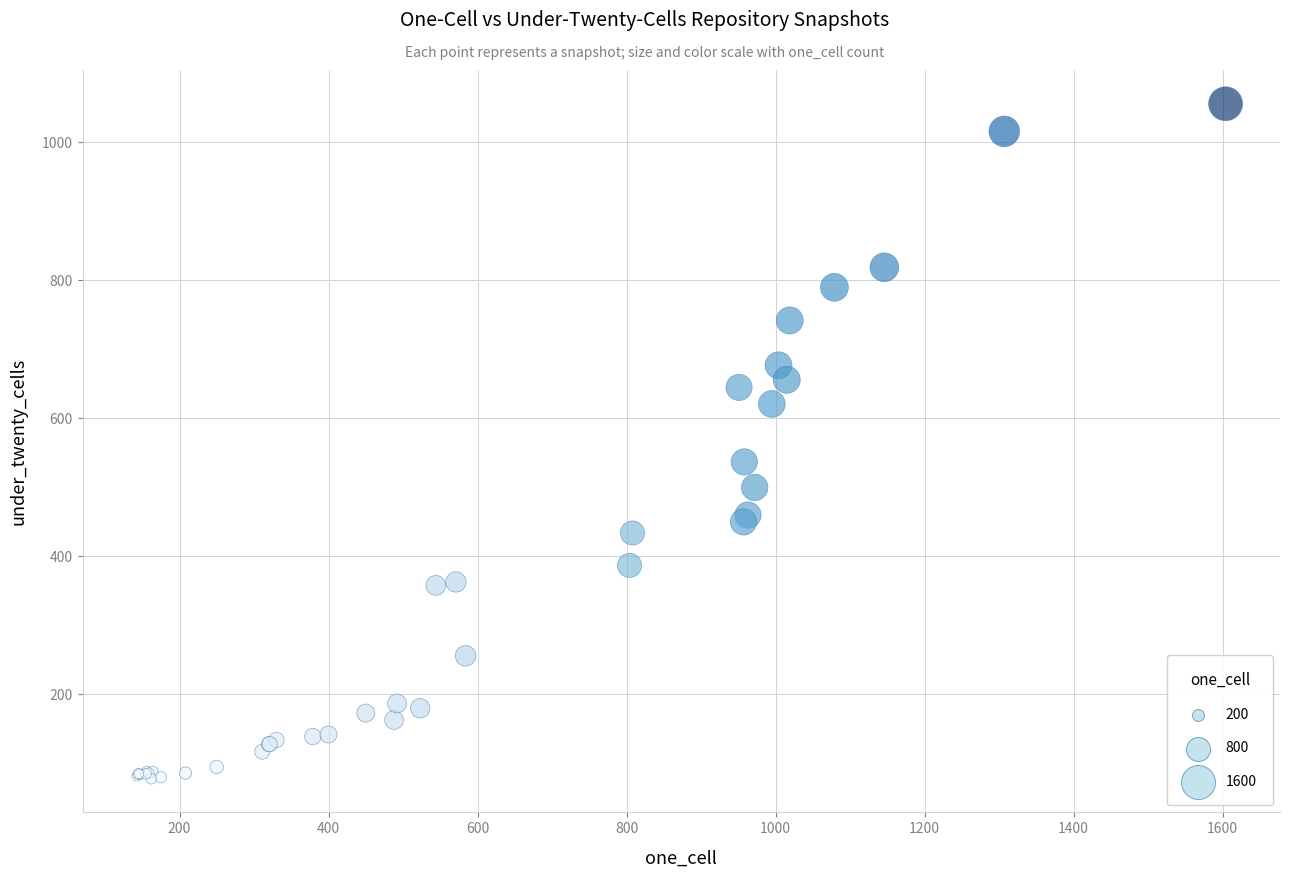

What Y value in the scatter plot is closest to 567?

537